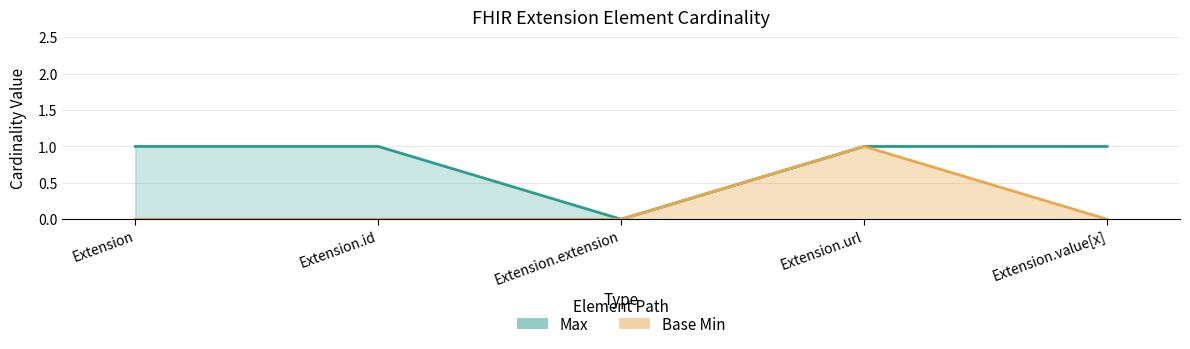

Rank the series by their maximum value, from lowest to highest.

Max, Base Min